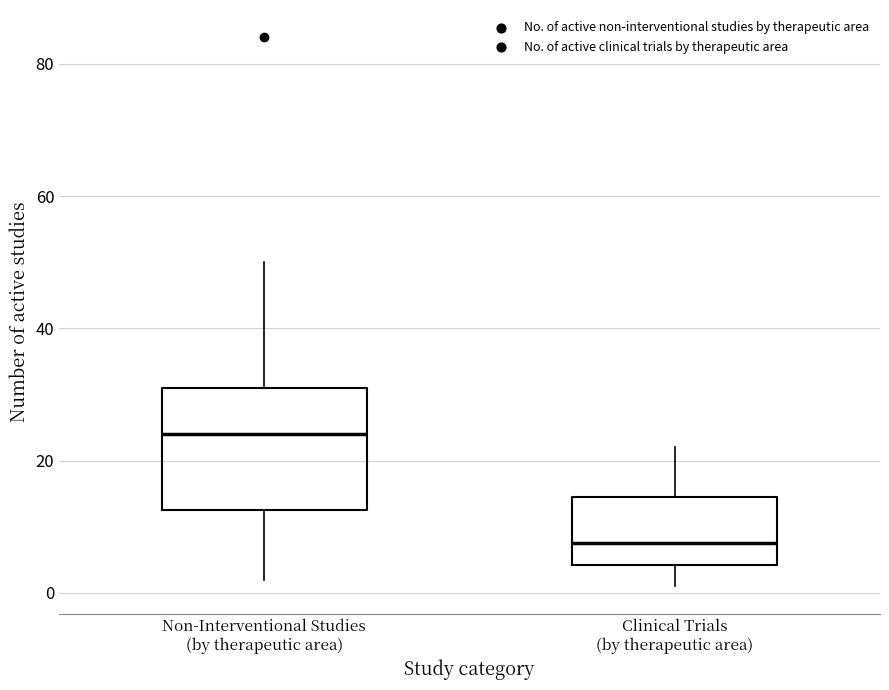

Where does the median line of the box for Non-Interventional Studies (by therapeutic area) sit on the y-axis? The values are not printed on the chart, so give them approximately, as read against the axis.

24